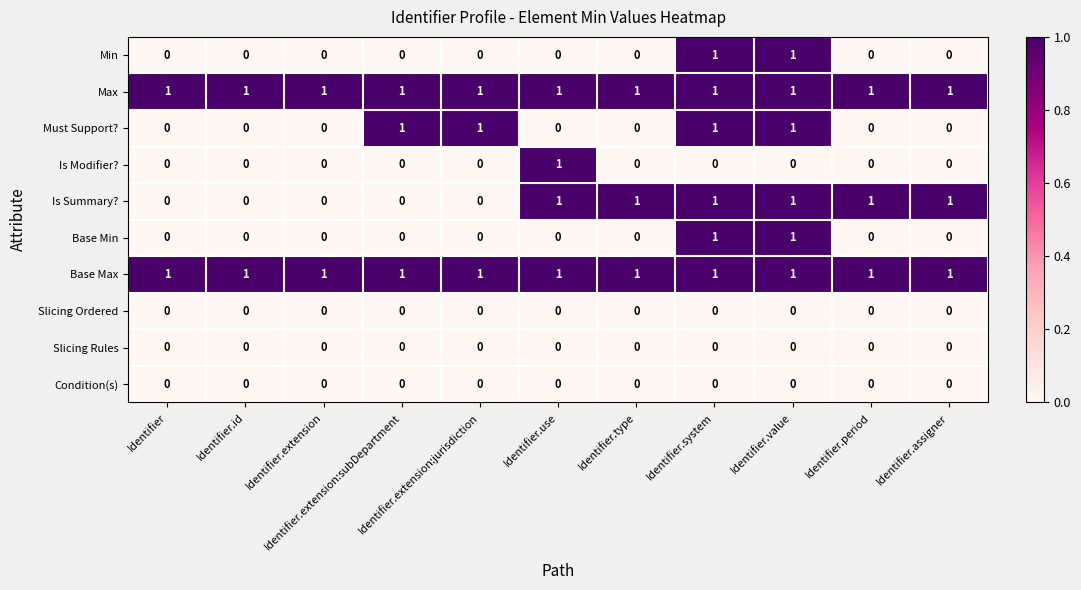

Count the Is Summary? values in the range 0 to 1.

11